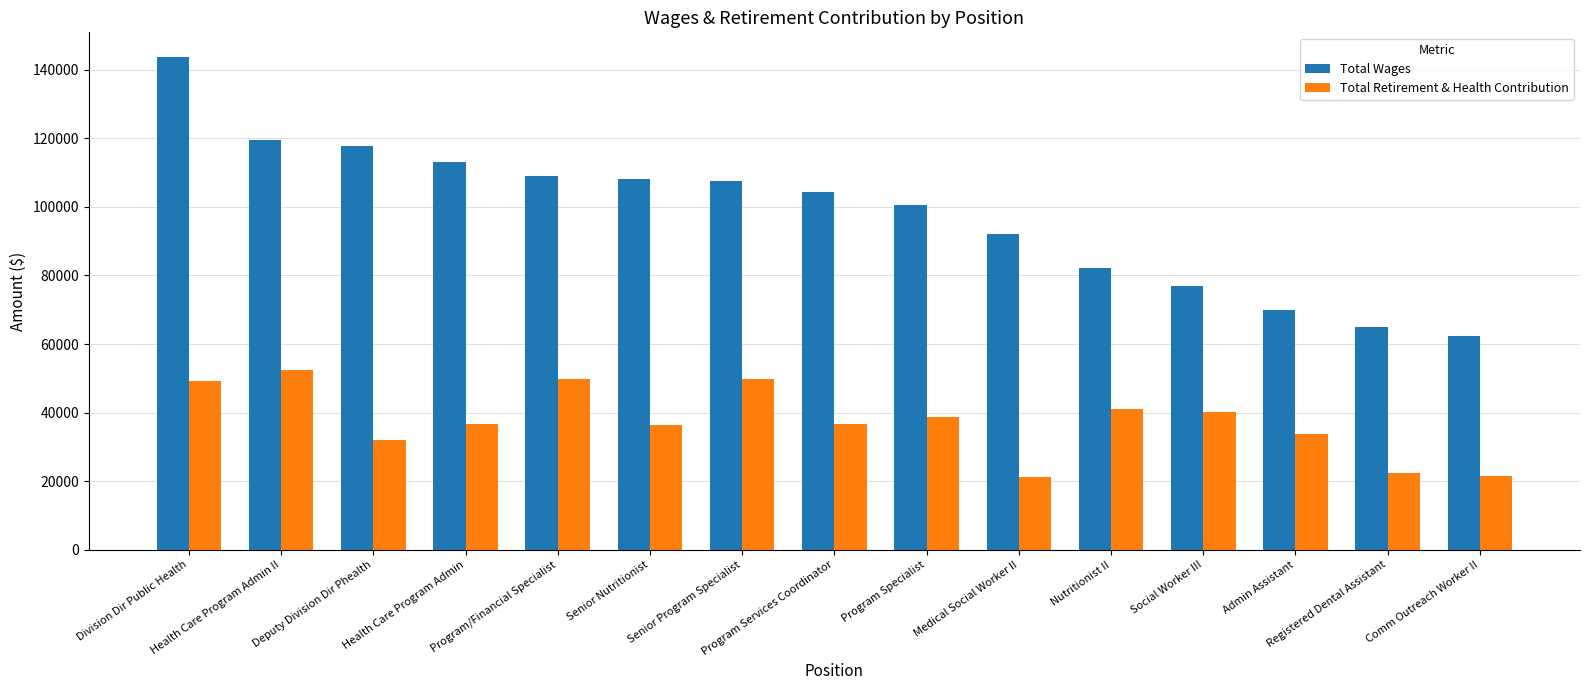

Which series has the largest range (max minus min)?

Total Wages